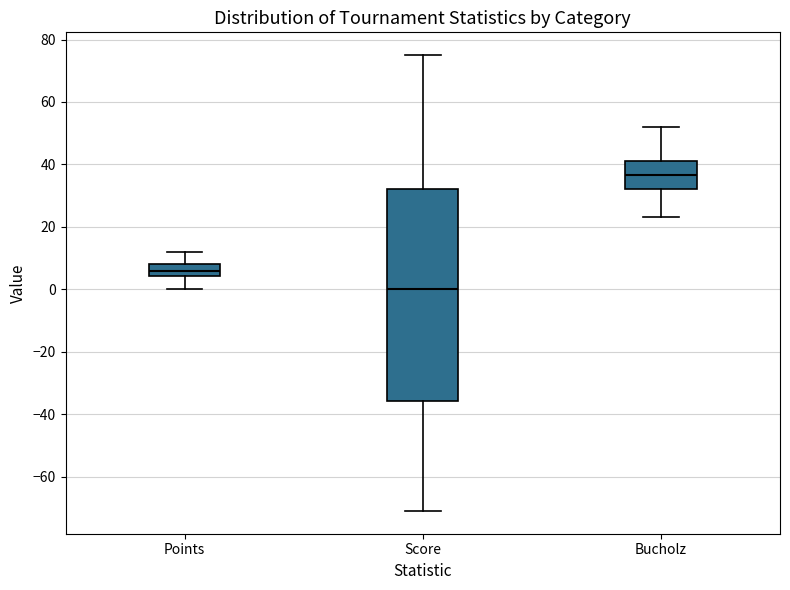

Where is the upper edge of the box for Points on the y-axis? The values are not printed on the chart, so give them approximately, as read against the axis.

8